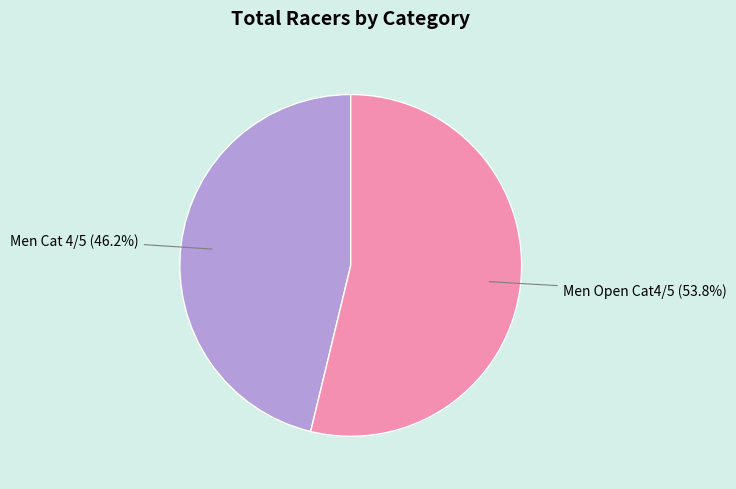

Between Men Cat 4/5 and Men Open Cat4/5, which is larger?

Men Open Cat4/5